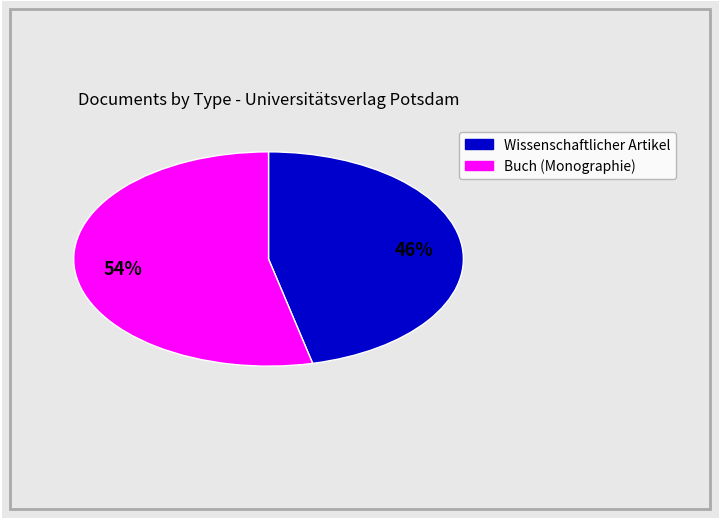

Count the number of slices in the pie.

2